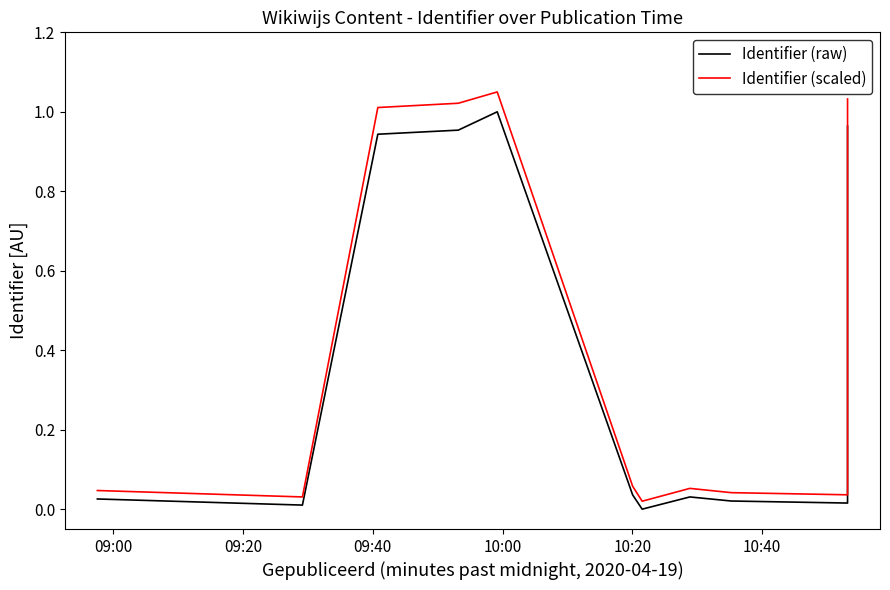

Does the chart have visible grid lines?

No